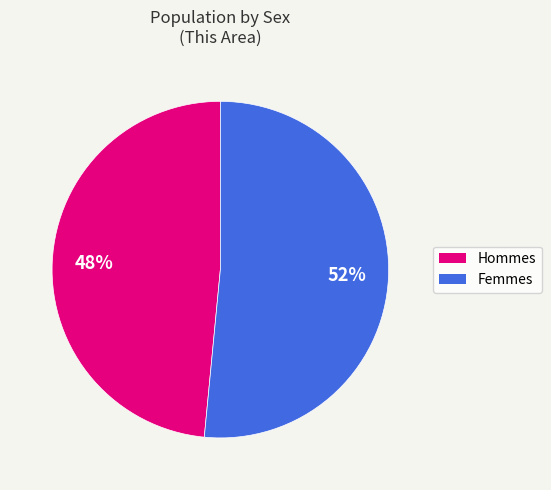

To the nearest percent, what is the average slice percentage?

50%